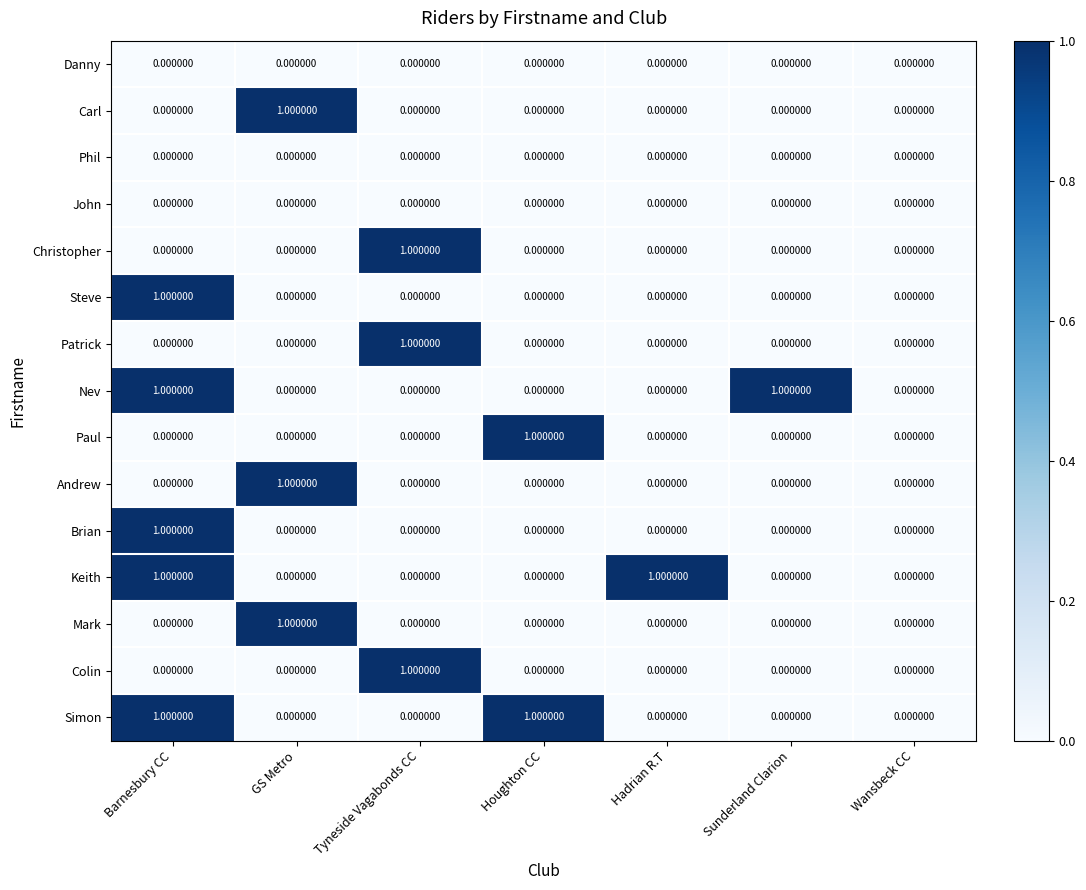

At which category is the sum across all series the highest?

Barnesbury CC